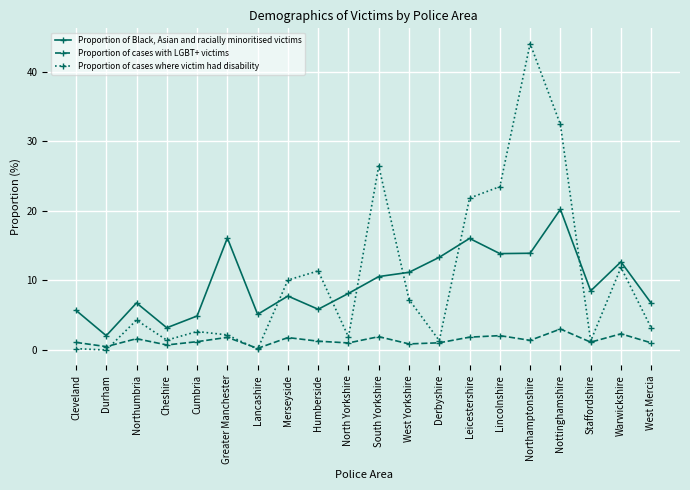

The value of Proportion of Black, Asian and racially minoritised victims at Lincolnshire is 13.9. True or false?

True